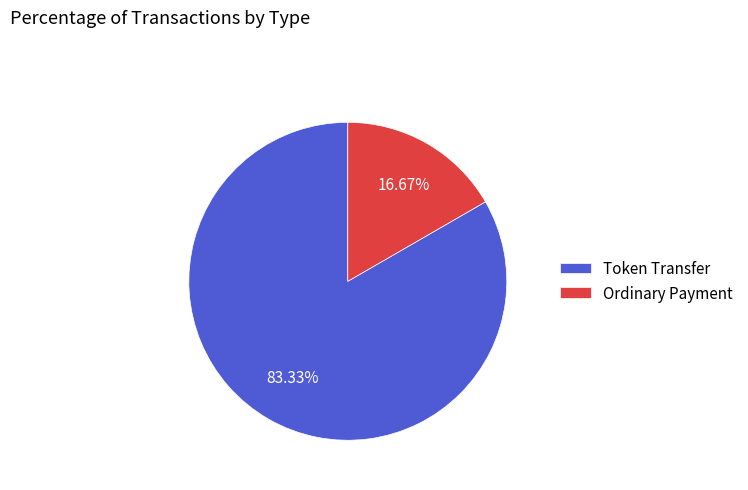

Does Ordinary Payment represent more than half of the total?

No